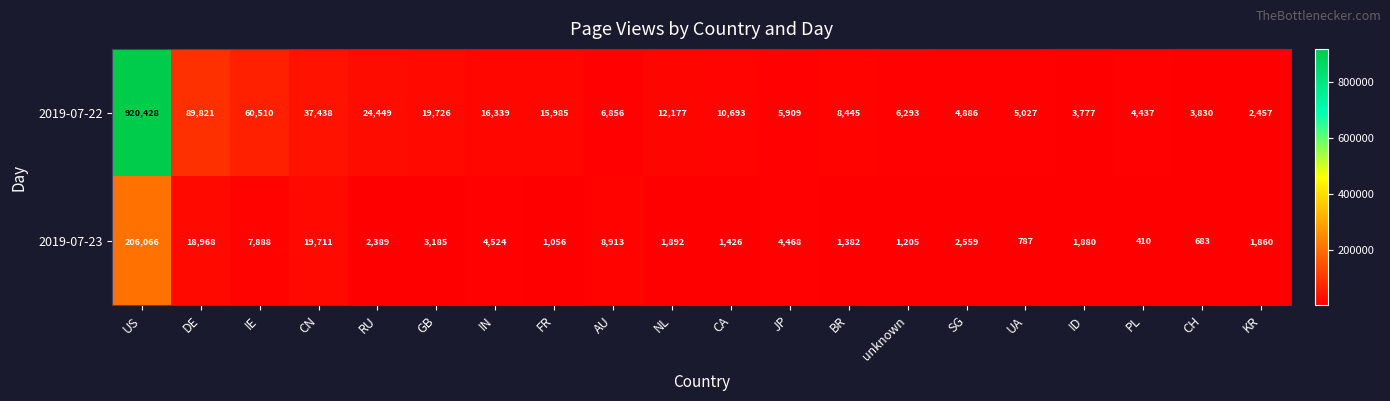

The 2019-07-23 series shows 1983 at CA. True or false?

False